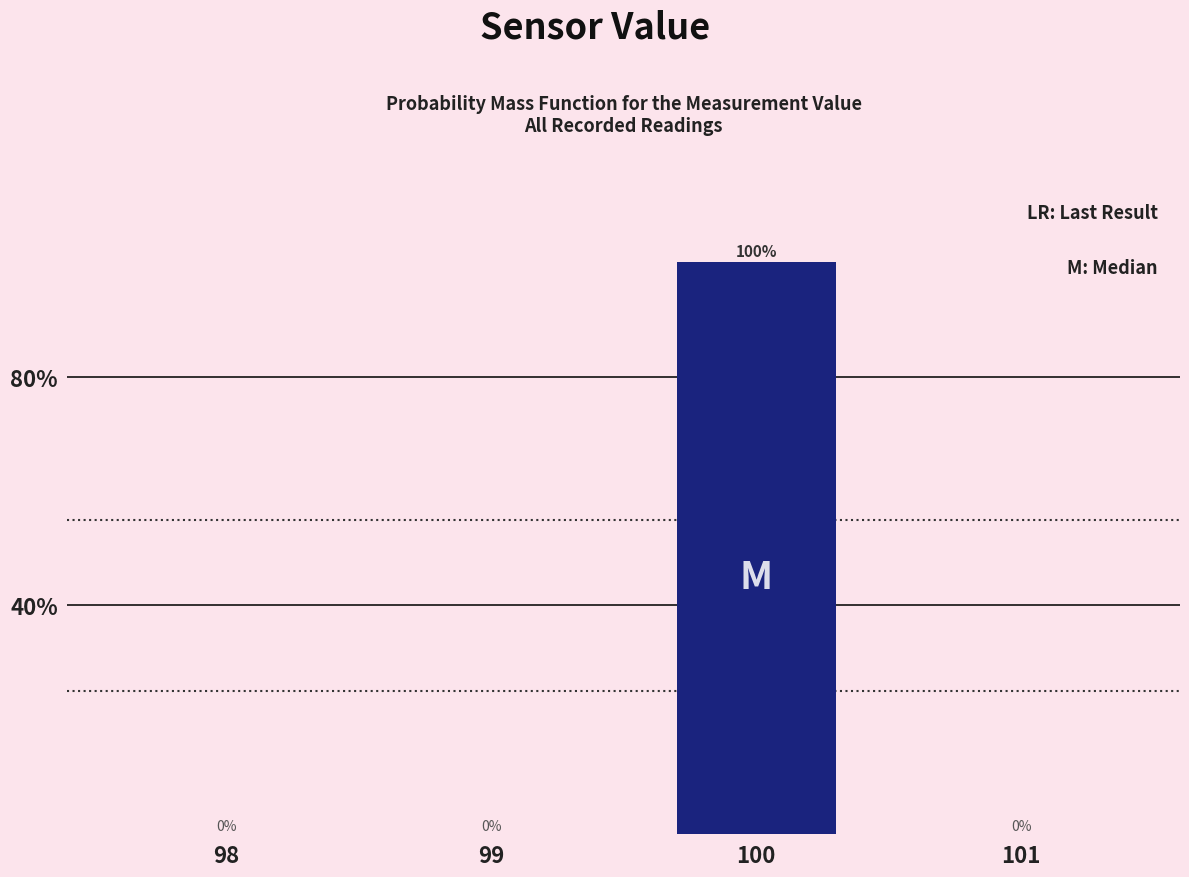

Reading right to left, transcribe all the data shown in this chart.

101=0	100=100	99=0	98=0